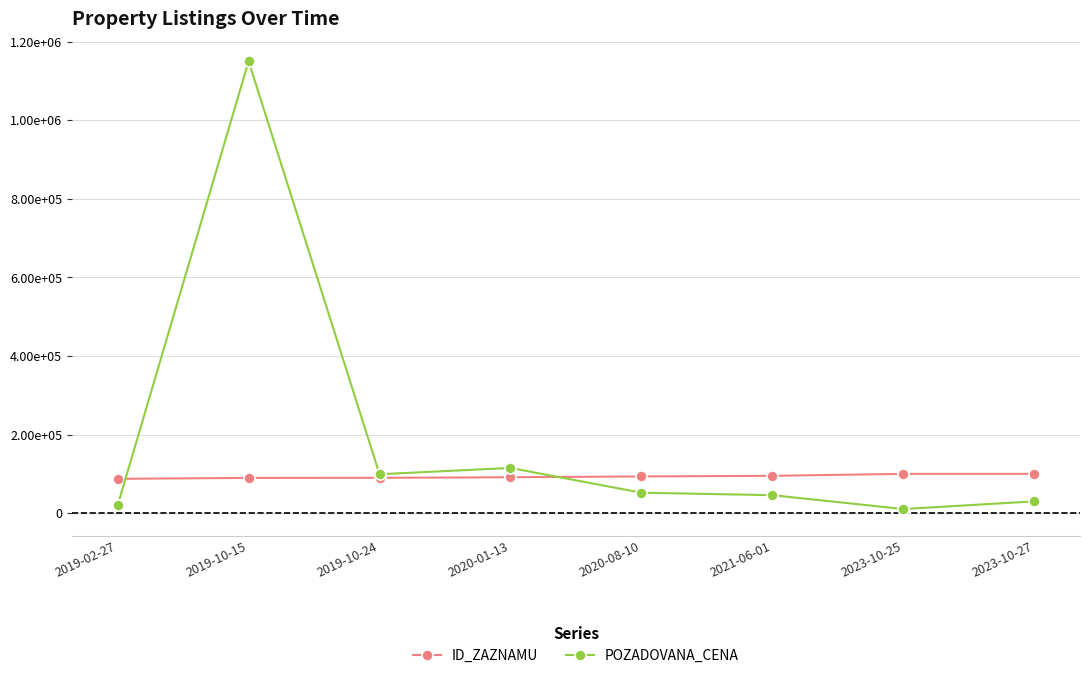

Between which two adjacent categories do ID_ZAZNAMU and POZADOVANA_CENA first intersect?

2019-02-27 and 2019-10-15